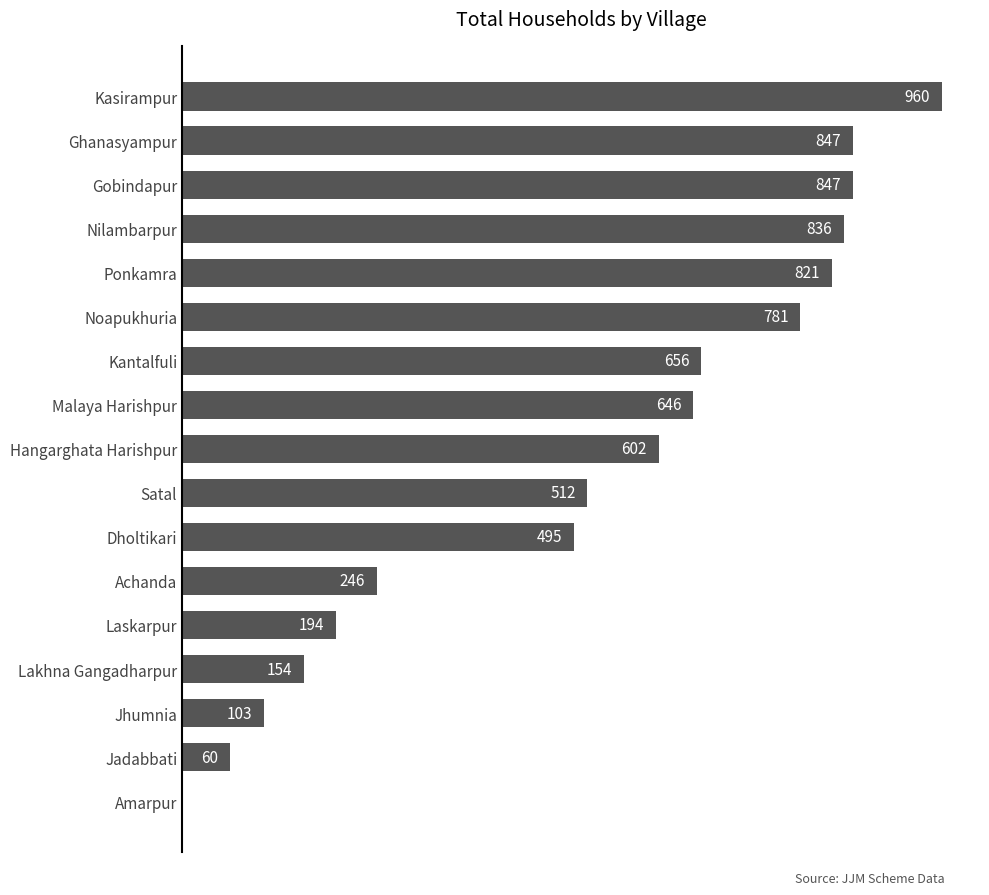

Which has a higher value, Malaya Harishpur or Amarpur?

Malaya Harishpur